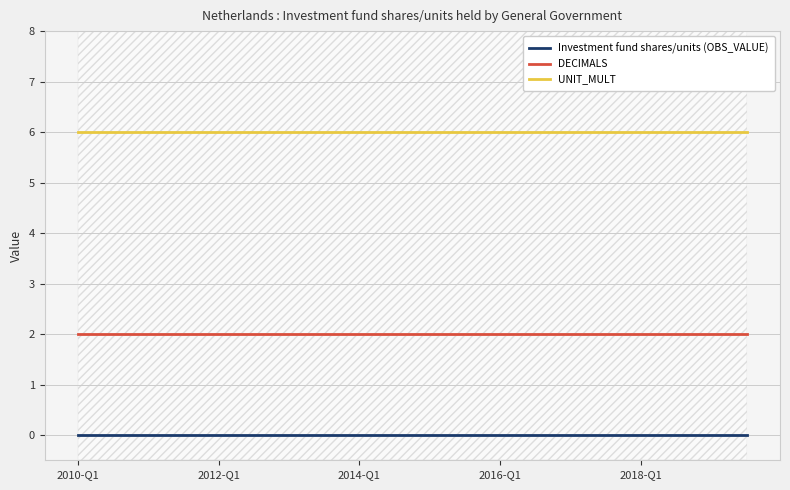

The value of DECIMALS at 2010-Q1 is 2. True or false?

True